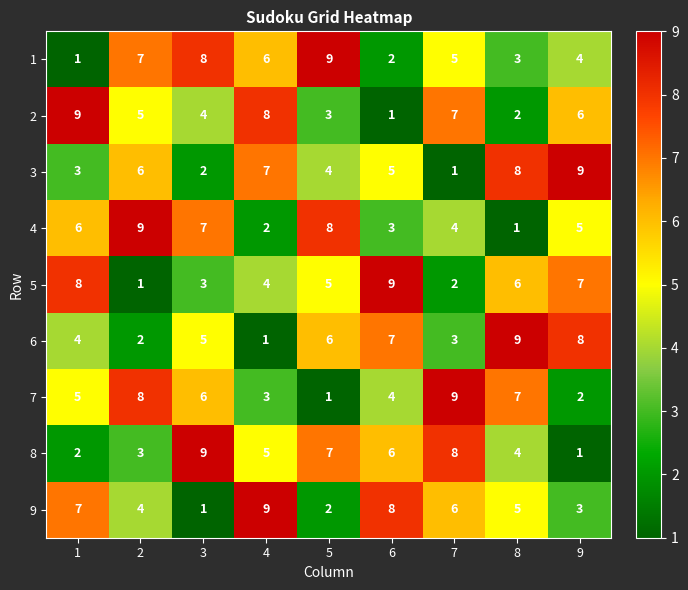

What is the average value of the 6 series?

5